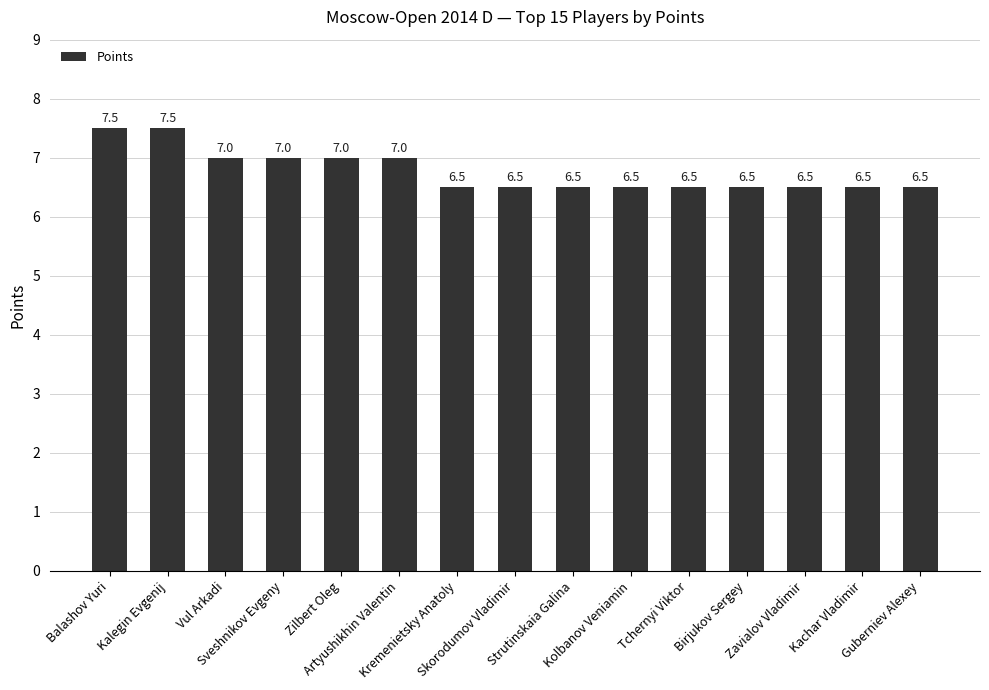

Reading right to left, list all the values displayed in this chart.

Guberniev Alexey=6.5	Kachar Vladimir=6.5	Zavialov Vladimir=6.5	Birjukov Sergey=6.5	Tchernyi Viktor=6.5	Kolbanov Veniamin=6.5	Strutinskaia Galina=6.5	Skorodumov Vladimir=6.5	Kremenietsky Anatoly=6.5	Artyushikhin Valentin=7.0	Zilbert Oleg=7.0	Sveshnikov Evgeny=7.0	Vul Arkadi=7.0	Kalegin Evgenij=7.5	Balashov Yuri=7.5